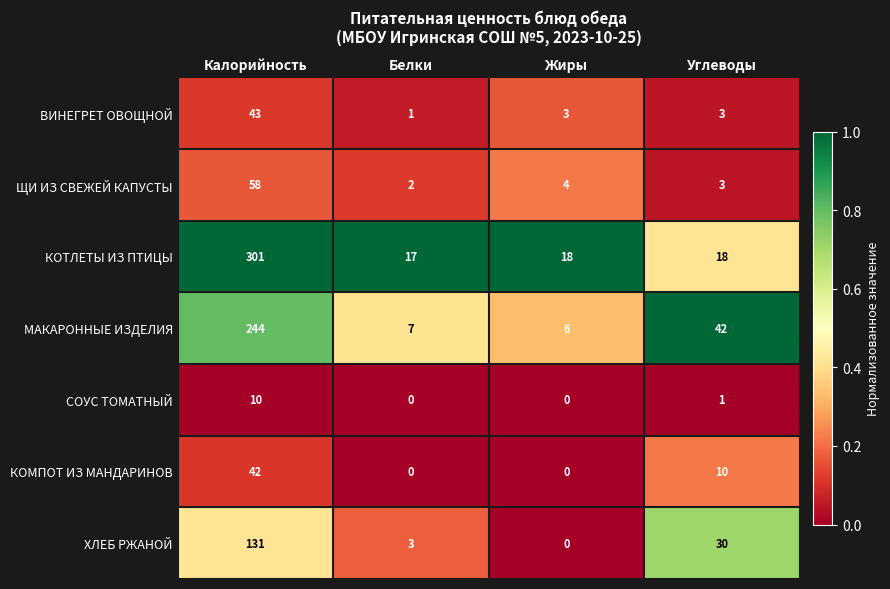

Count the number of categories in the chart.

4